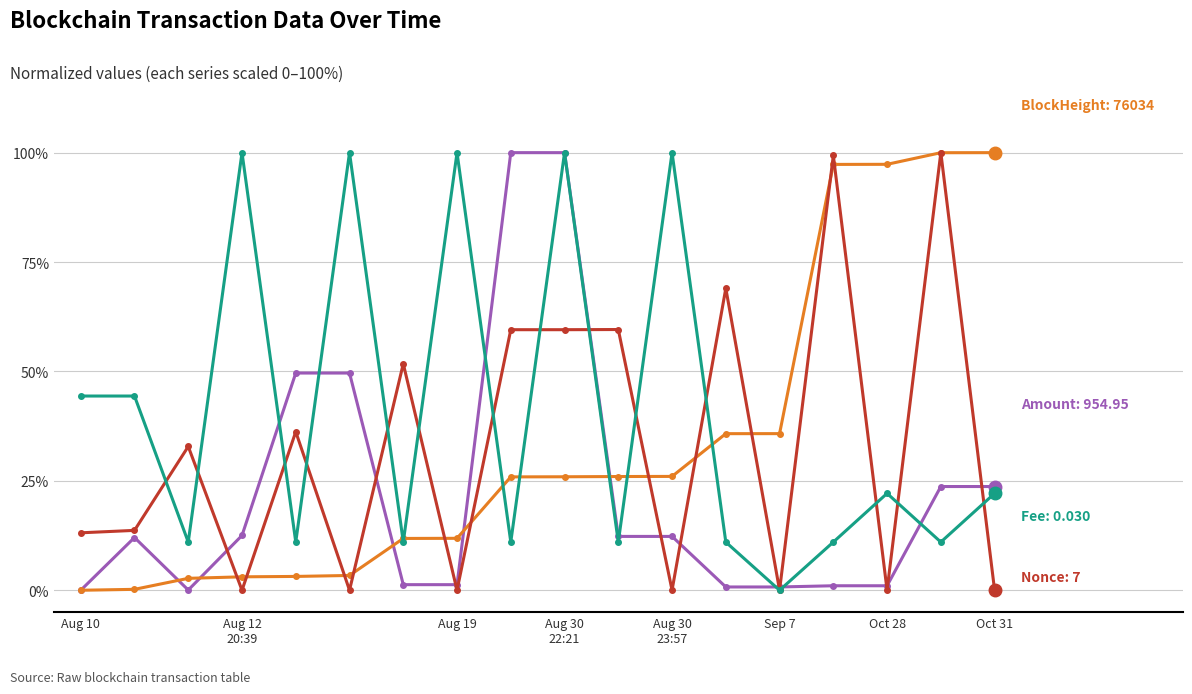

What is the greatest value displayed?

100.0